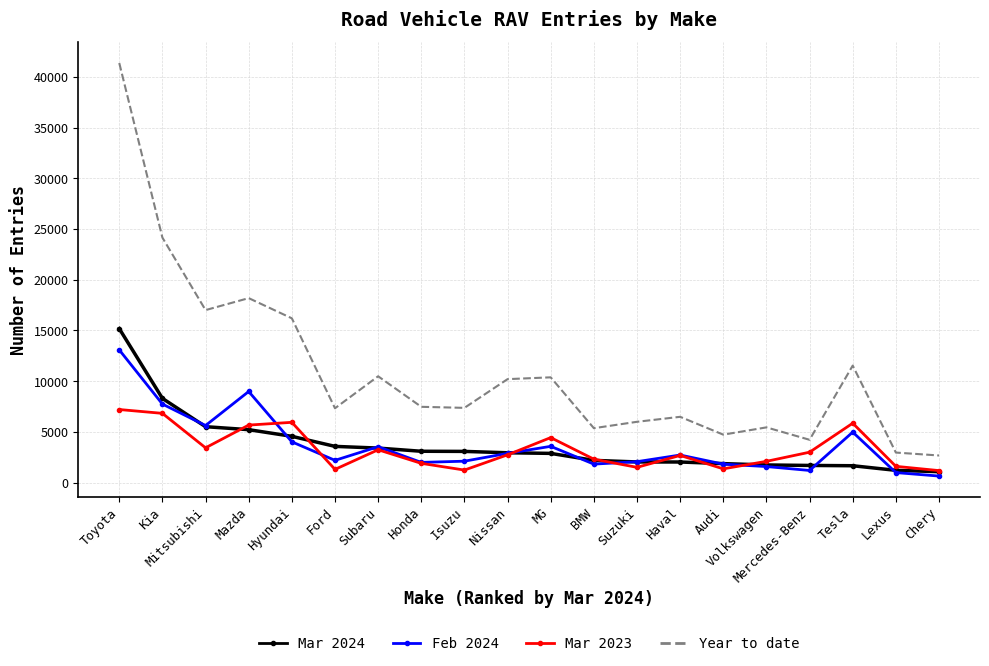

True or false: Mar 2023 and Year to date intersect in this chart.

False